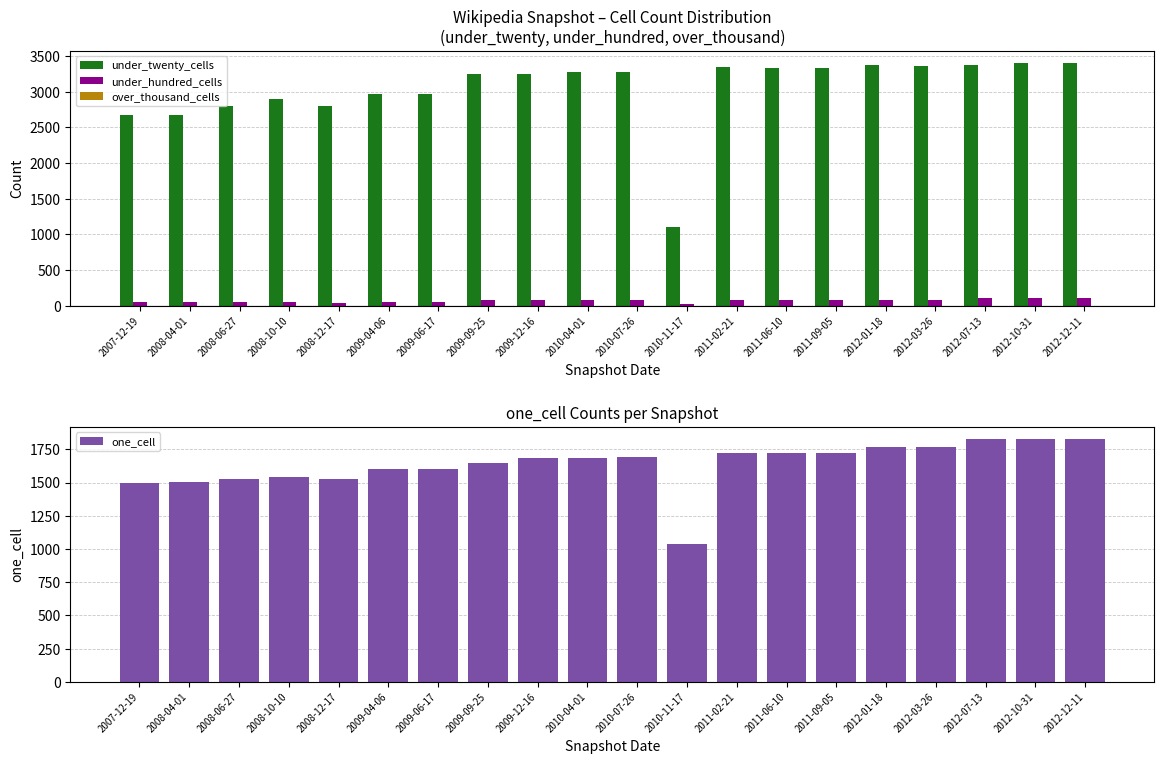

What is the average value of the under_twenty_cells series?

3041